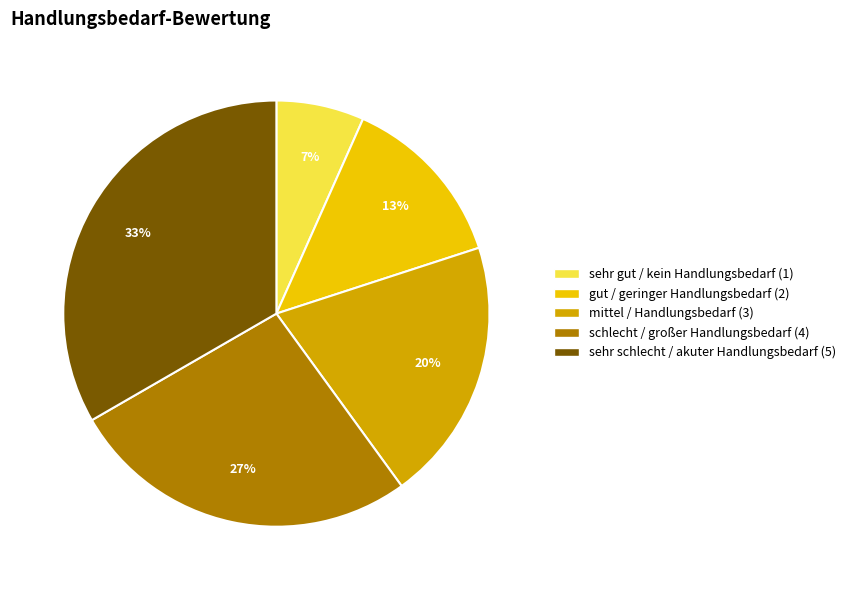

Does sehr schlecht / akuter Handlungsbedarf (5) represent more than half of the total?

No